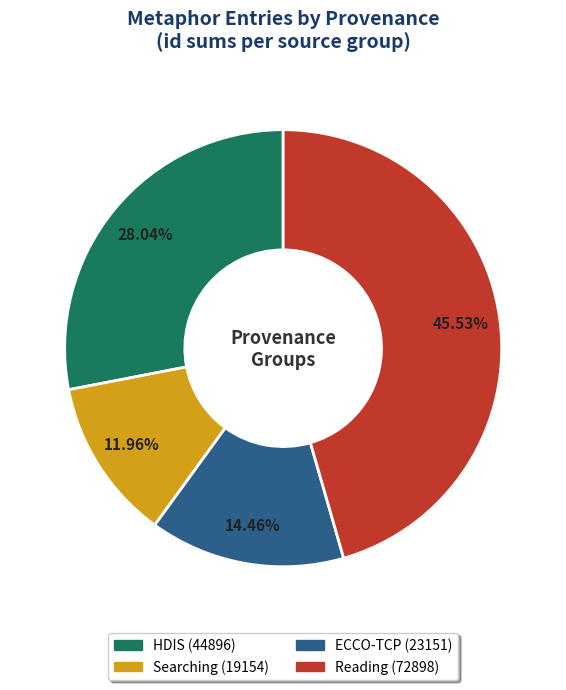

Is there a majority slice in this chart?

No